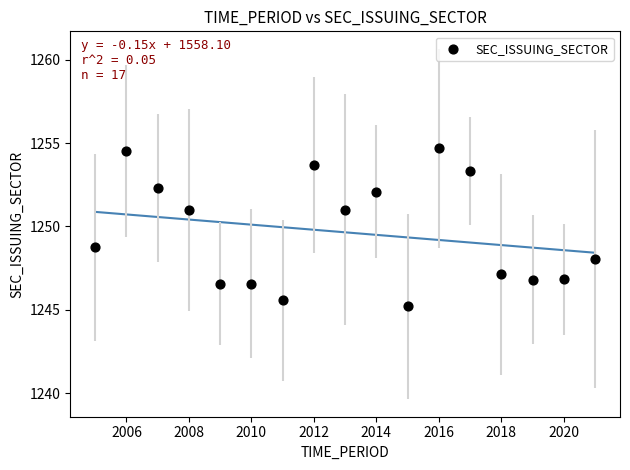

What is the range of X values (max minus min)?

16.0